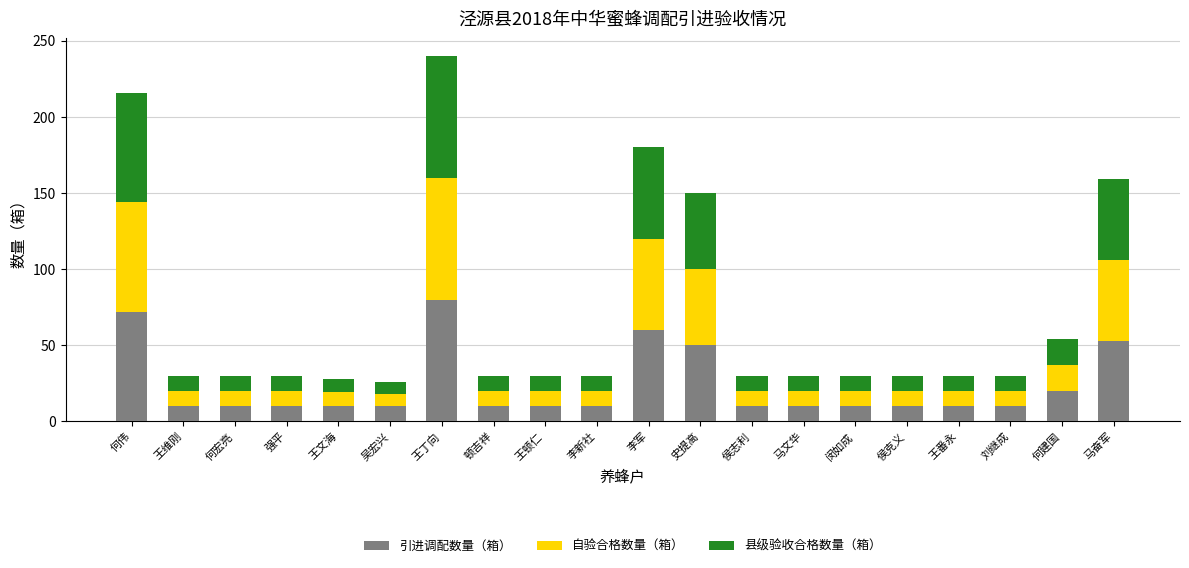

The 引进调配数量（箱） series shows 10 at 侯克义. True or false?

True